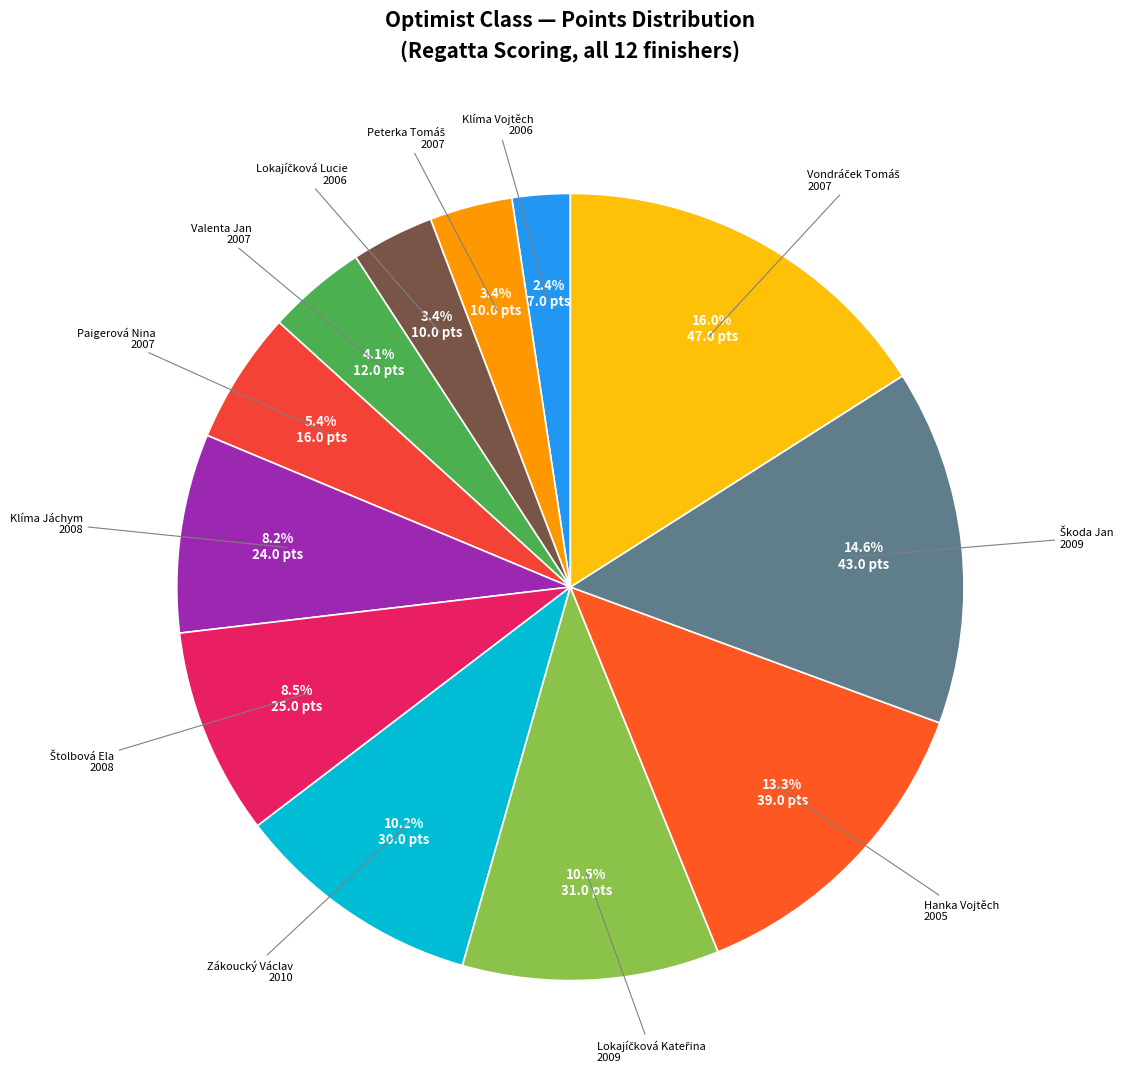

To the nearest percent, what is the difference between the largest and smallest slice percentages?

14%